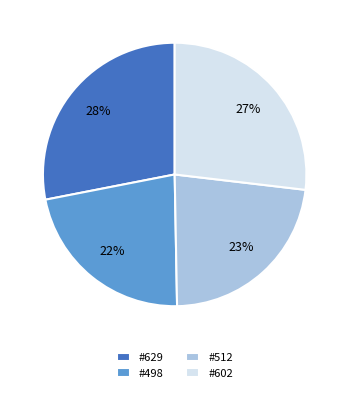

Which has a higher value, #498 or #629?

#629